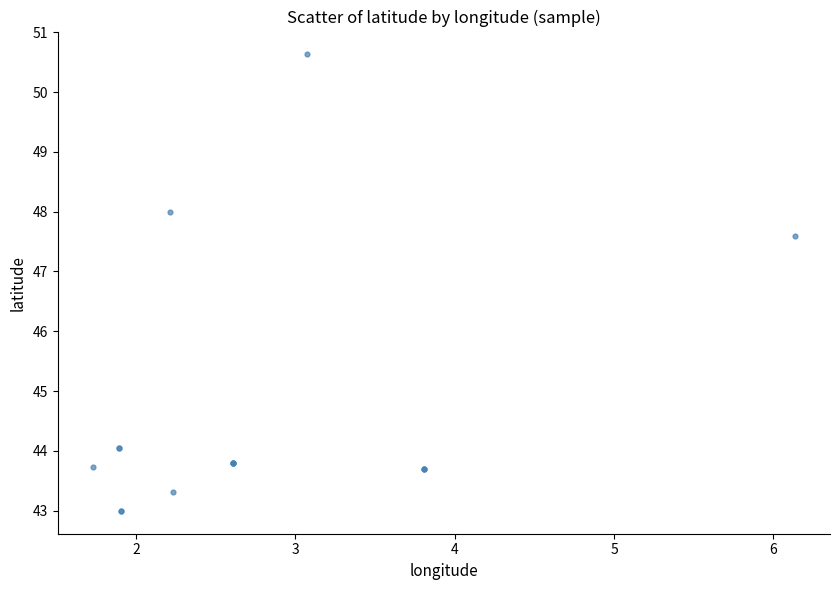

What Y value in the scatter plot is closest to 46?

47.6